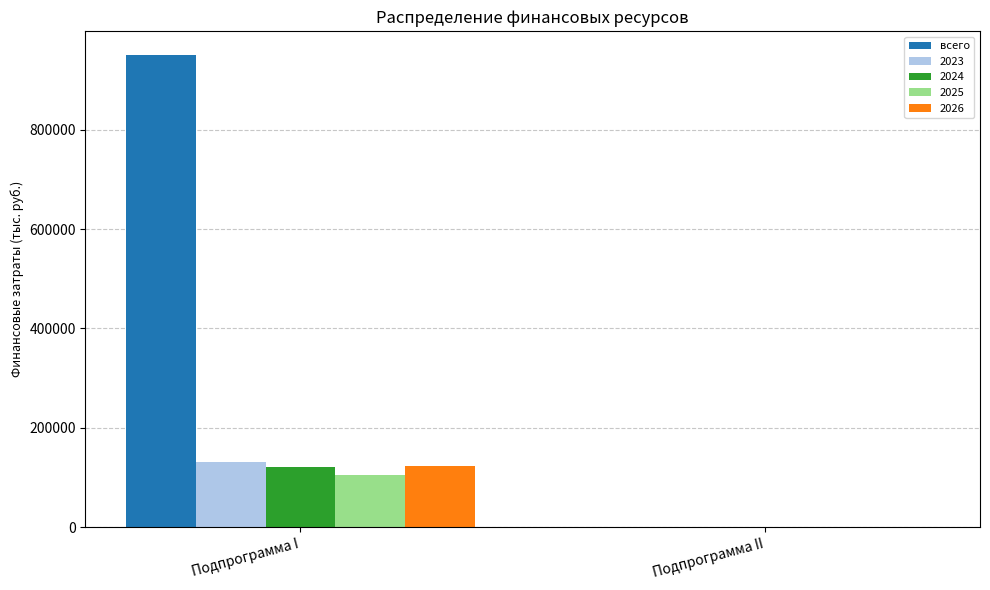

Reading left to right, list all the values displayed in this chart.

всего: Подпрограмма I=950329.1	Подпрограмма II=1388.3
2023: Подпрограмма I=131591.4	Подпрограмма II=92.3
2024: Подпрограмма I=121047.9	Подпрограмма II=96.0
2025: Подпрограмма I=105794.9	Подпрограмма II=100.0
2026: Подпрограмма I=122698.6	Подпрограмма II=100.0